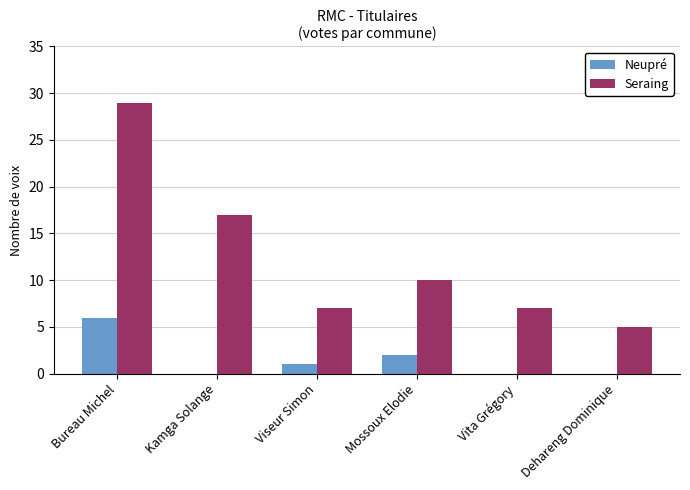

What is the greatest value displayed?

29